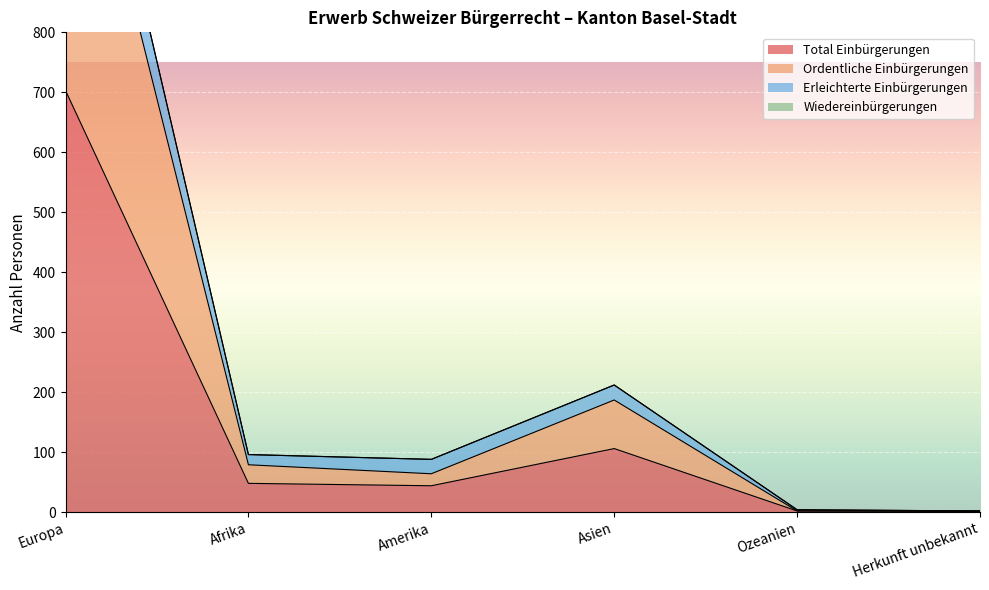

What is the label of the 5th point from the left?

Ozeanien